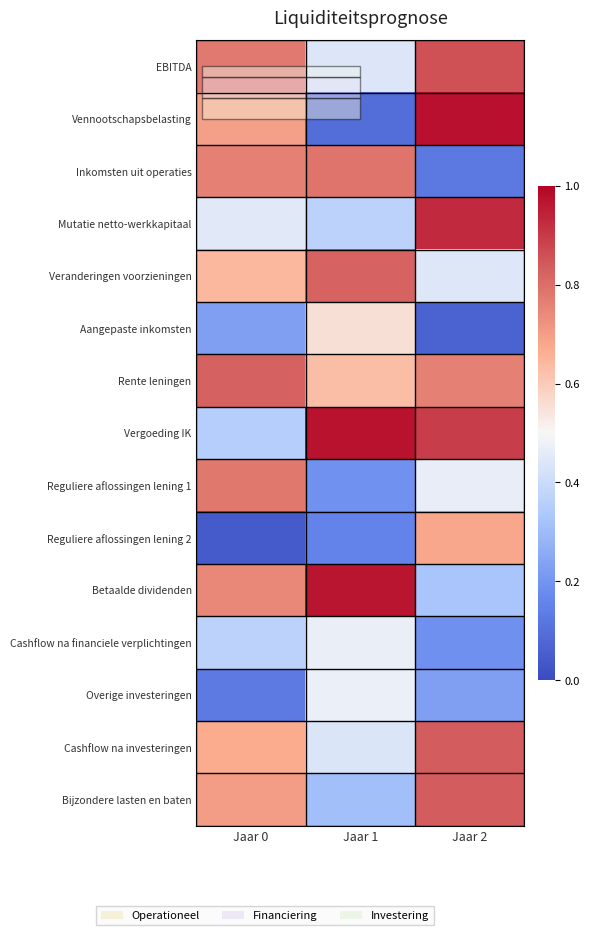

Rank the series at Jaar 2 from highest to lowest value.

Vennootschapsbelasting, Mutatie netto-werkkapitaal, Vergoeding IK, EBITDA, Cashflow na investeringen, Bijzondere lasten en baten, Rente leningen, Reguliere aflossingen lening 2, Reguliere aflossingen lening 1, Veranderingen voorzieningen, Betaalde dividenden, Overige investeringen, Cashflow na financiele verplichtingen, Inkomsten uit operaties, Aangepaste inkomsten